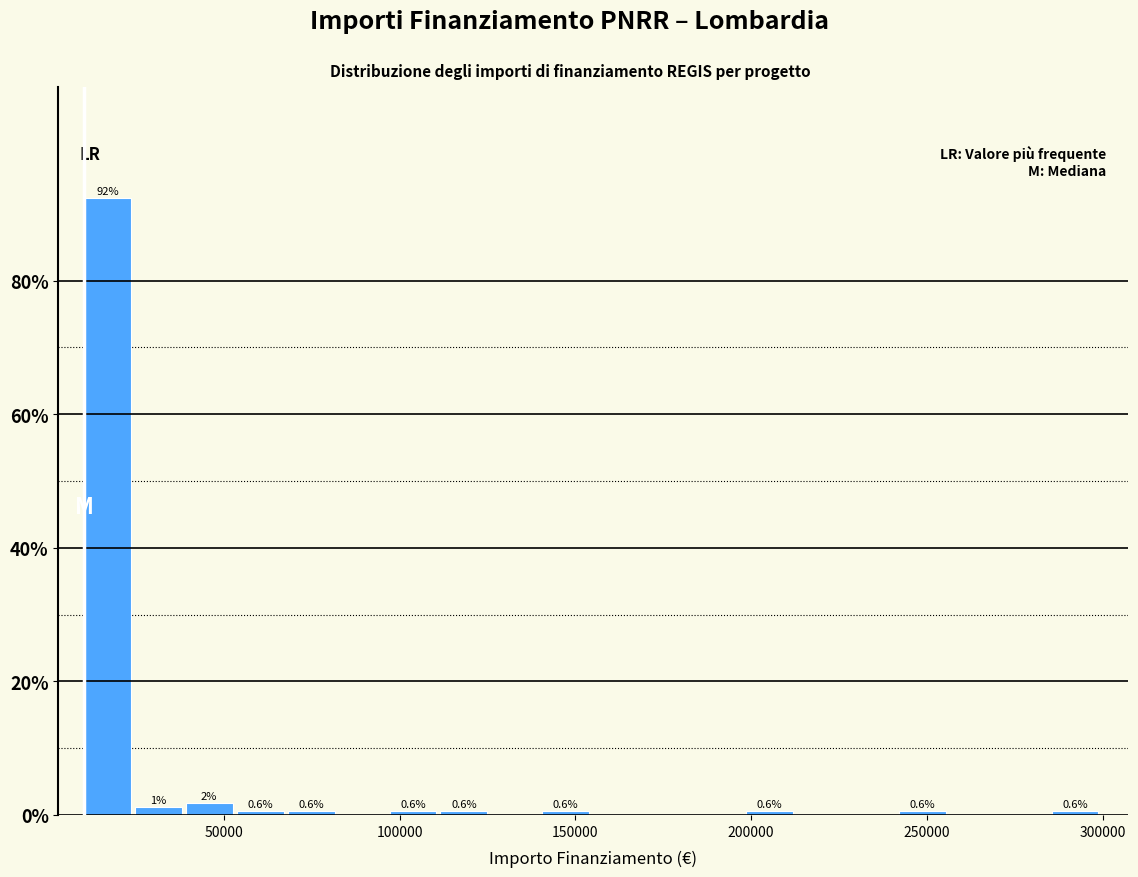

Around what value on the x-axis is the tallest bar? Give the approximate position of its centre, as read against the axis.

15000